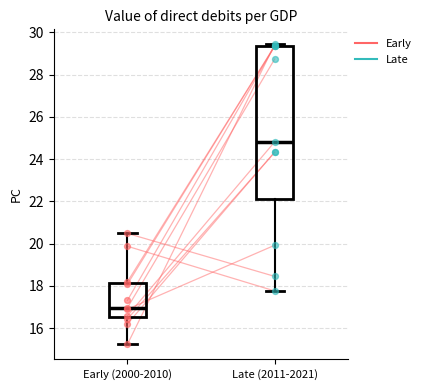

Reading left to right, read every box against the y-axis: the position of its median line, the range the box covers, and the ends of its whiskers. The values are not printed on the chart, so give them approximately, as read against the axis.

Early (2000-2010): median 17.0, box 16.6 to 18.2, whiskers 15.2 to 20.4
Late (2011-2021): median 24.8, box 22.2 to 29.4, whiskers 17.8 to 29.4 (just above the box's upper edge)